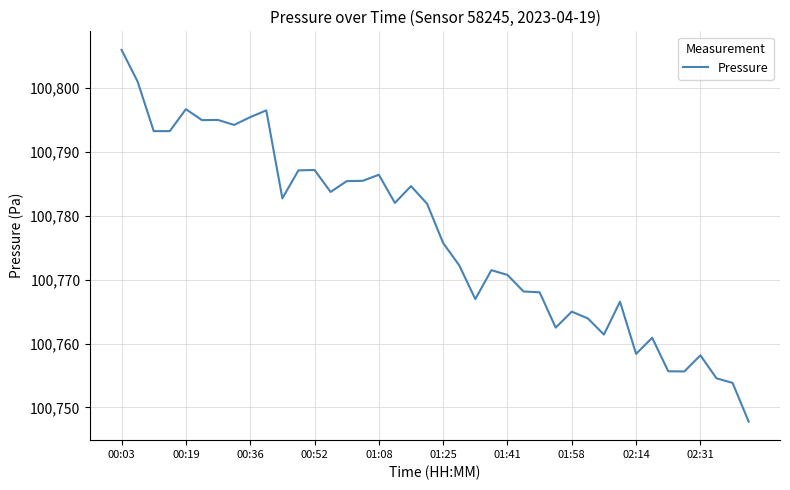

How many categories are shown in the chart?

40